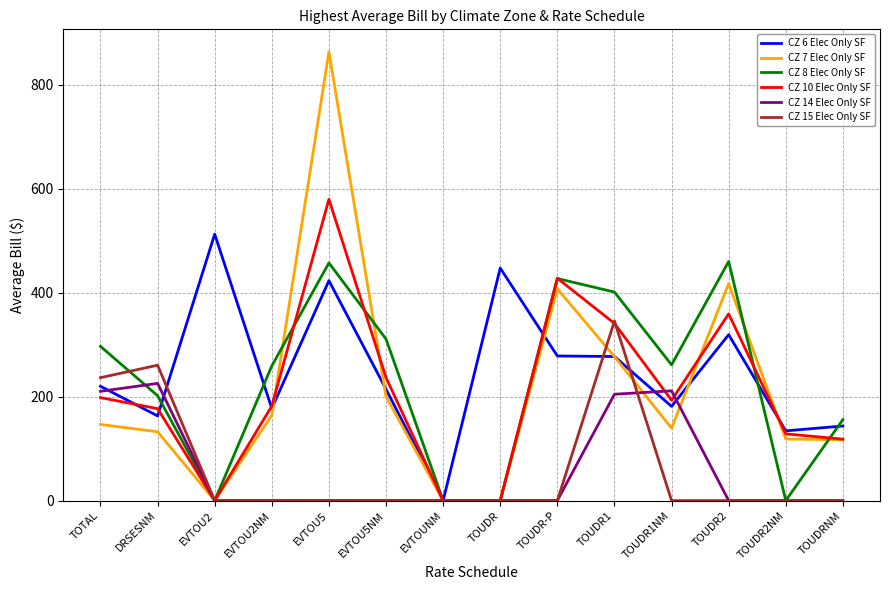

Which category has the highest value in the CZ 14 Elec Only SF series?

DRSESNM